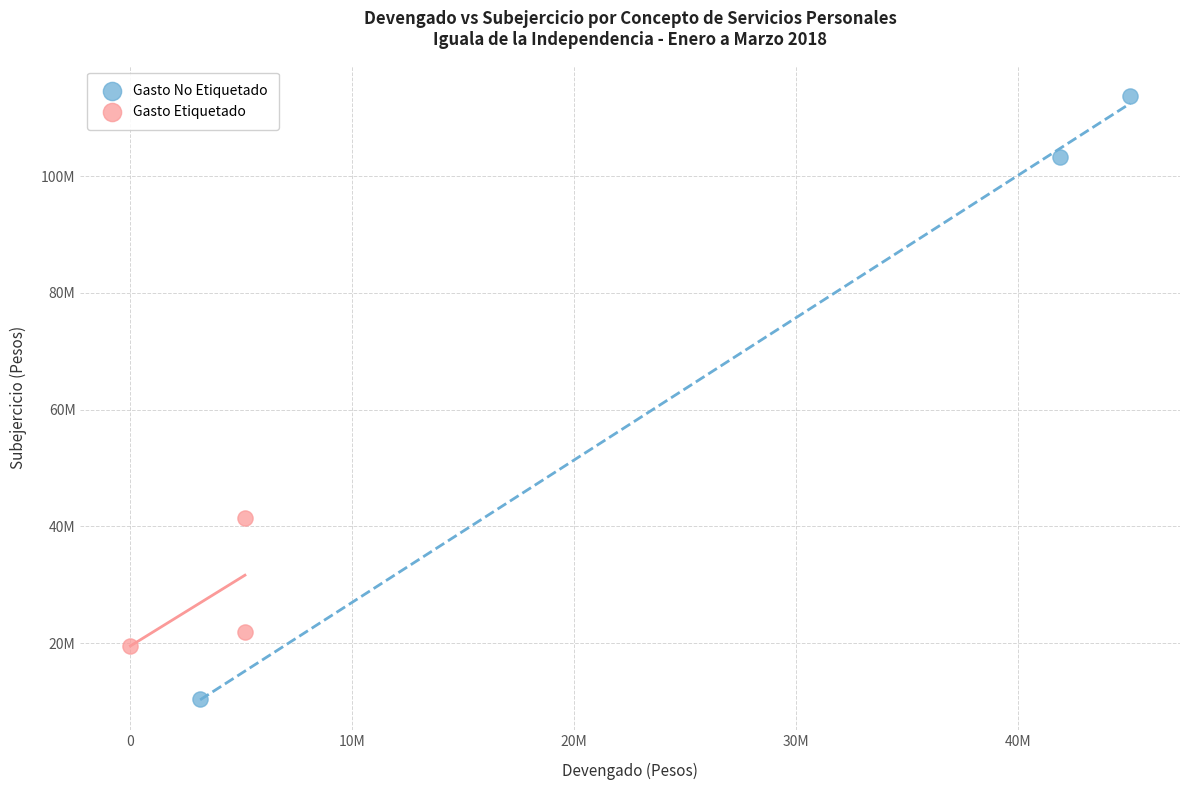

What are all the series names shown in the legend?

Gasto No Etiquetado, Gasto Etiquetado